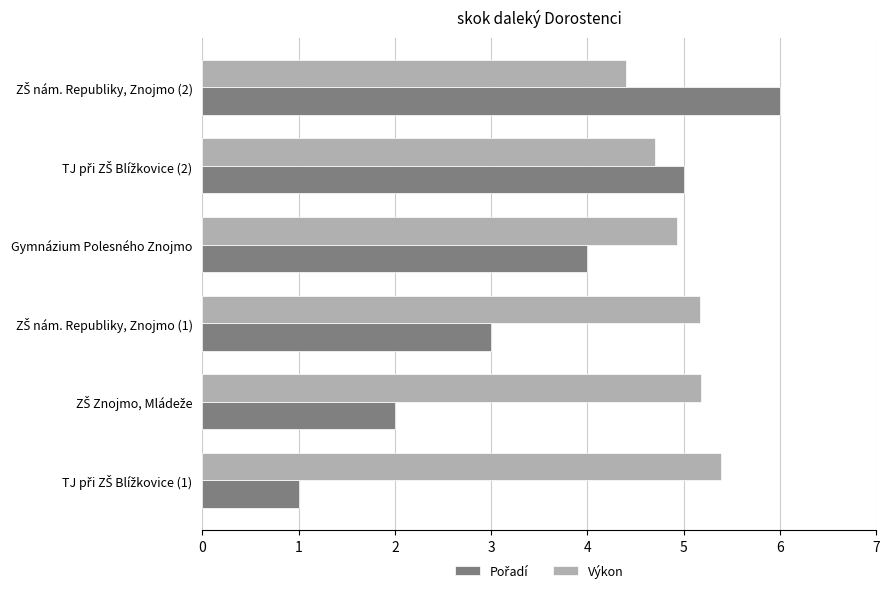

The value of Výkon at Gymnázium Polesného Znojmo is 4.9. True or false?

True